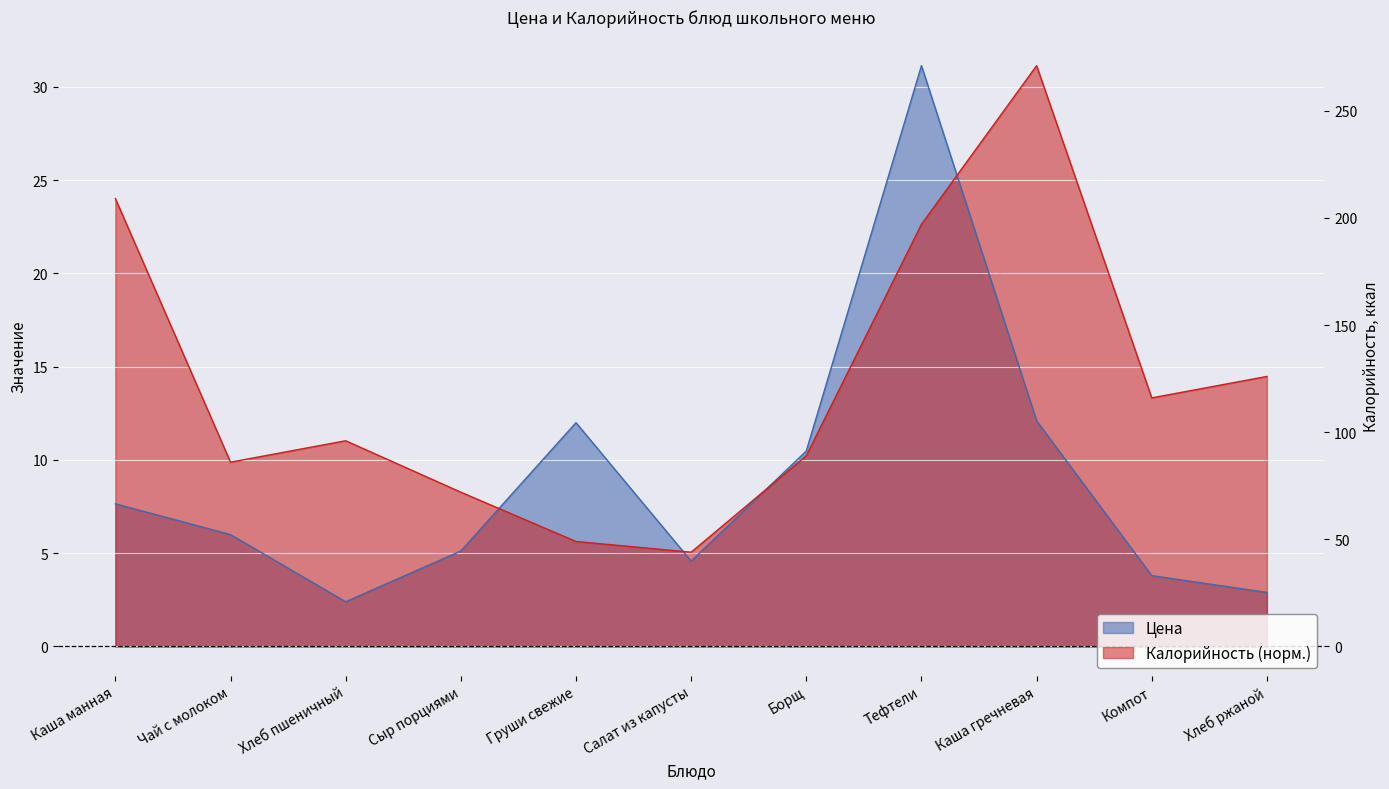

Which category has the lowest value in the Цена series?

Хлеб пшеничный